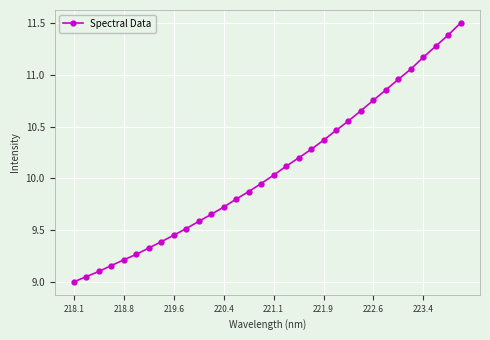

What is the value of the 18th point from the left?

10.1